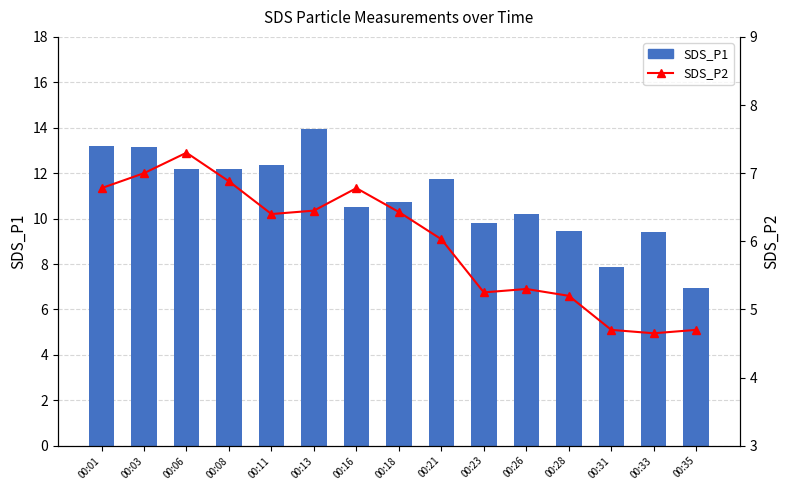

Reading right to left, transcribe all the data shown in this chart.

SDS_P1: 7.0	9.4	7.8	9.4	10.2	9.8	11.7	10.7	10.5	13.9	12.3	12.2	12.2	13.2	13.2
SDS_P2: 4.7	4.7	4.7	5.2	5.3	5.2	6.0	6.4	6.8	6.5	6.4	6.9	7.3	7.0	6.8